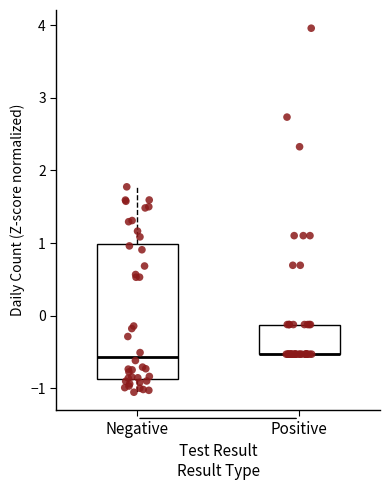

Which box is the tallest, from its lower edge to its upper edge?

Negative